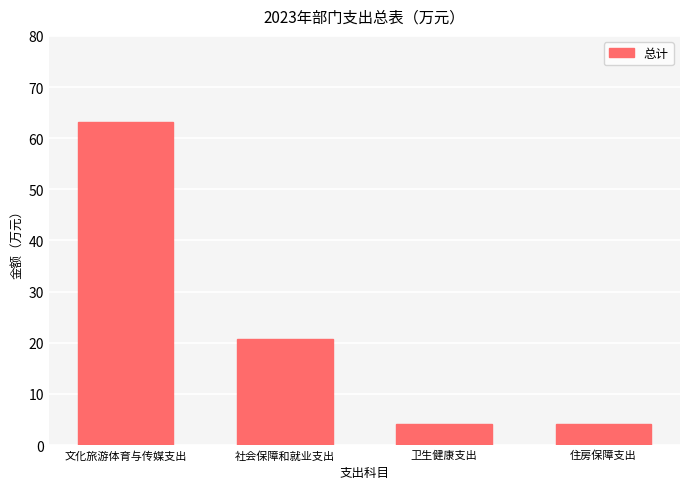

What is the label of the 3rd bar from the right?

社会保障和就业支出